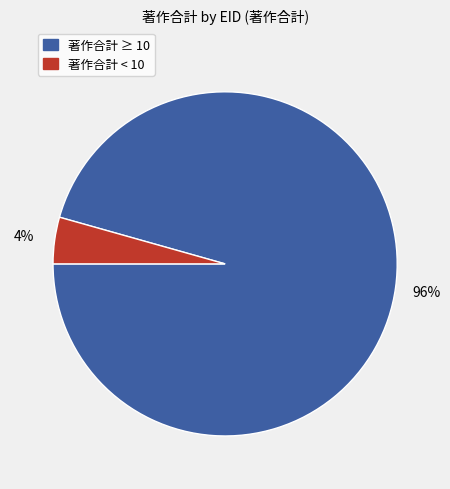

Is there a majority slice in this chart?

Yes